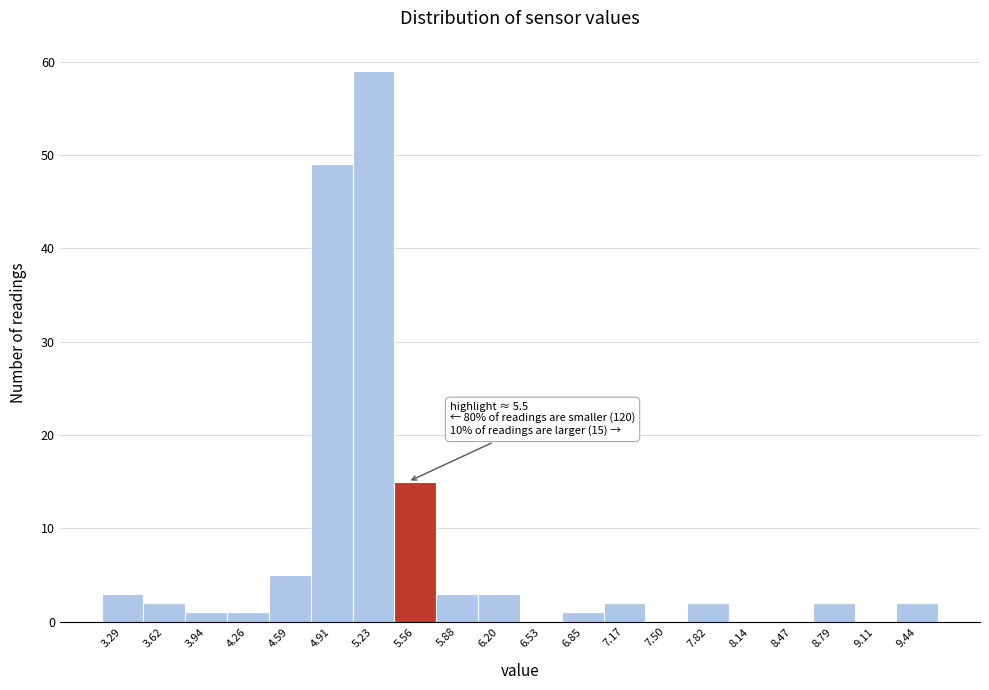

Over which range of the x-axis is the bar tallest?

5.05 to 5.40